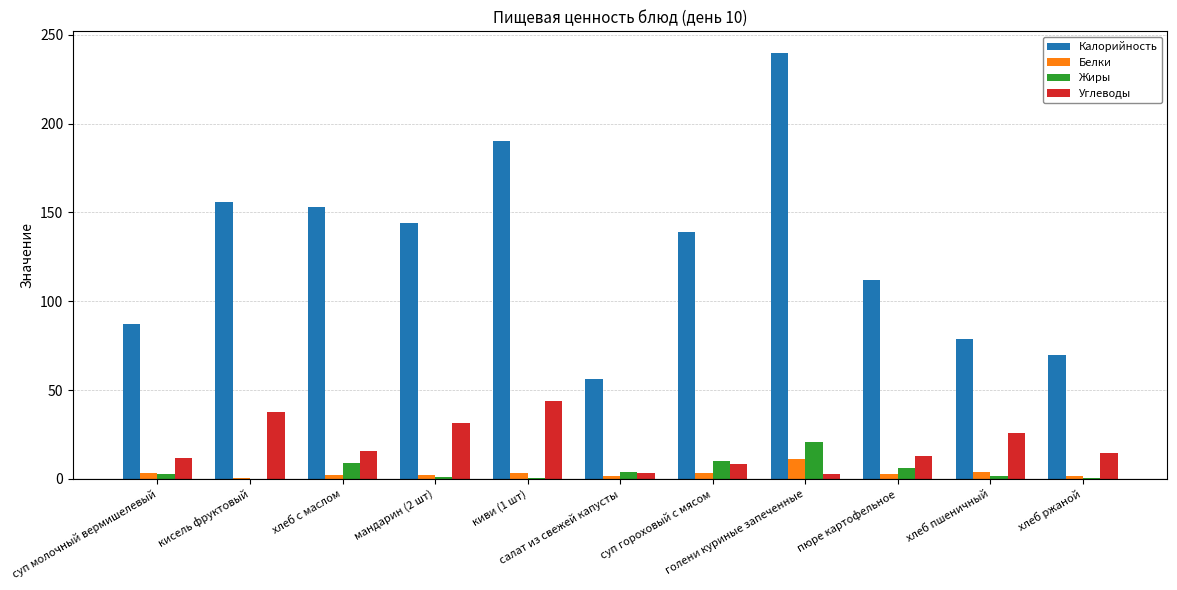

What is the greatest value displayed?

240.0